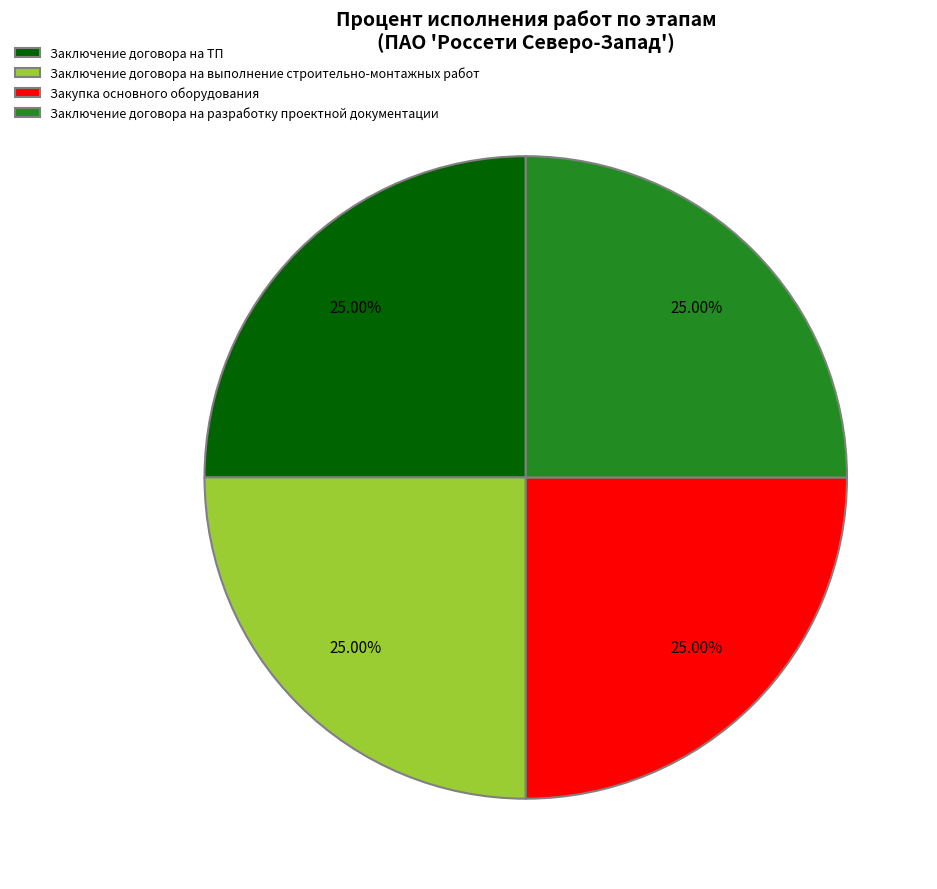

Does any single category account for the majority?

No